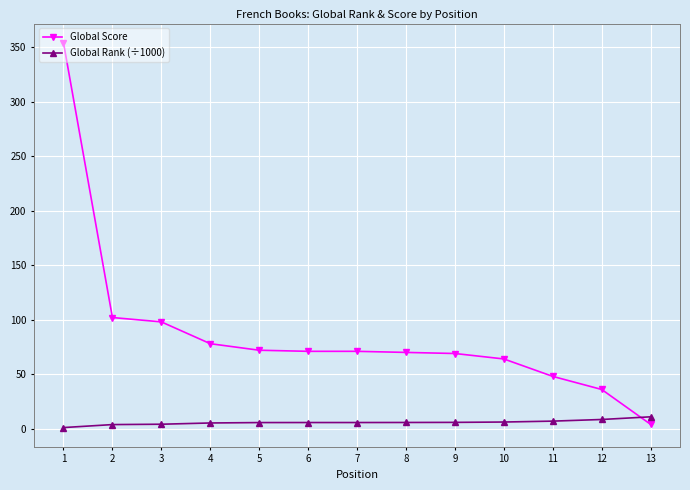

The Global Score series shows 71.0 at 7. True or false?

True